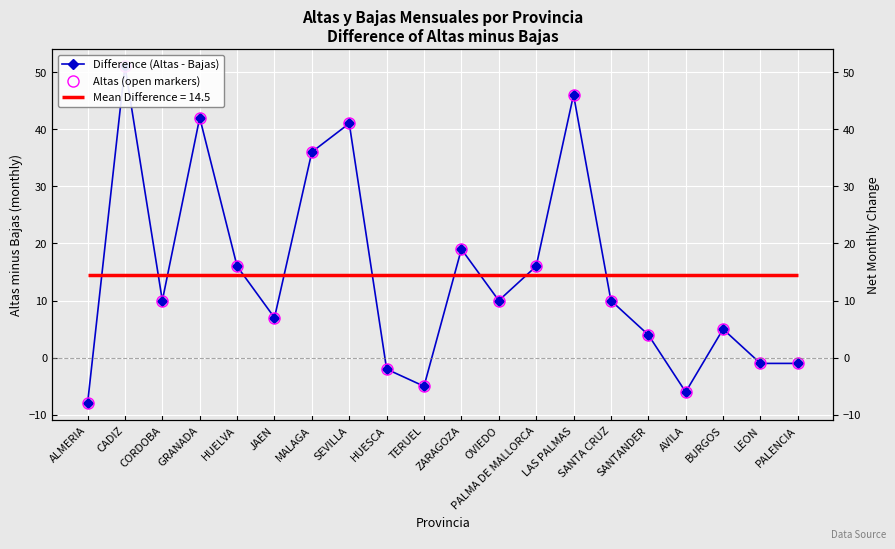

The value of Altas (open markers) at PALMA DE MALLORCA is 16. True or false?

True